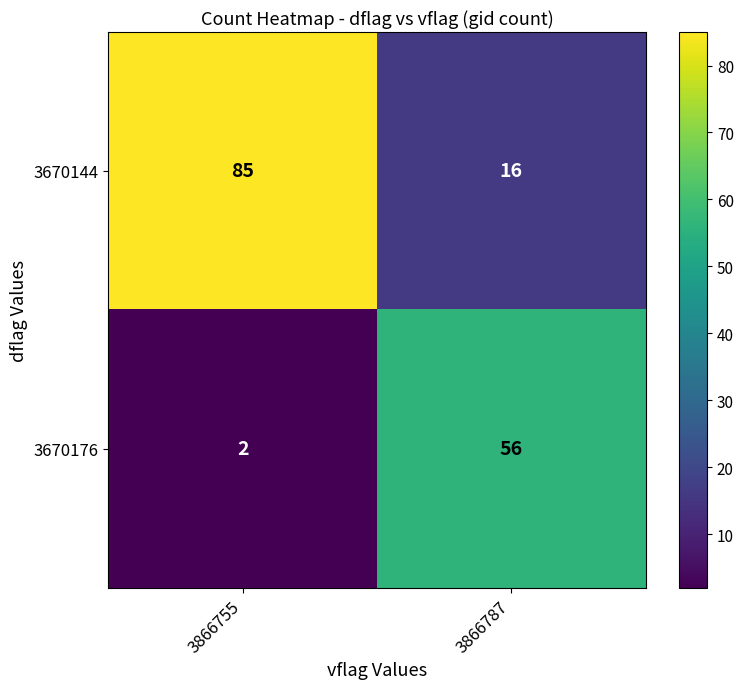

What is the difference between the 3670144 values at 3866787 and 3866755?

69